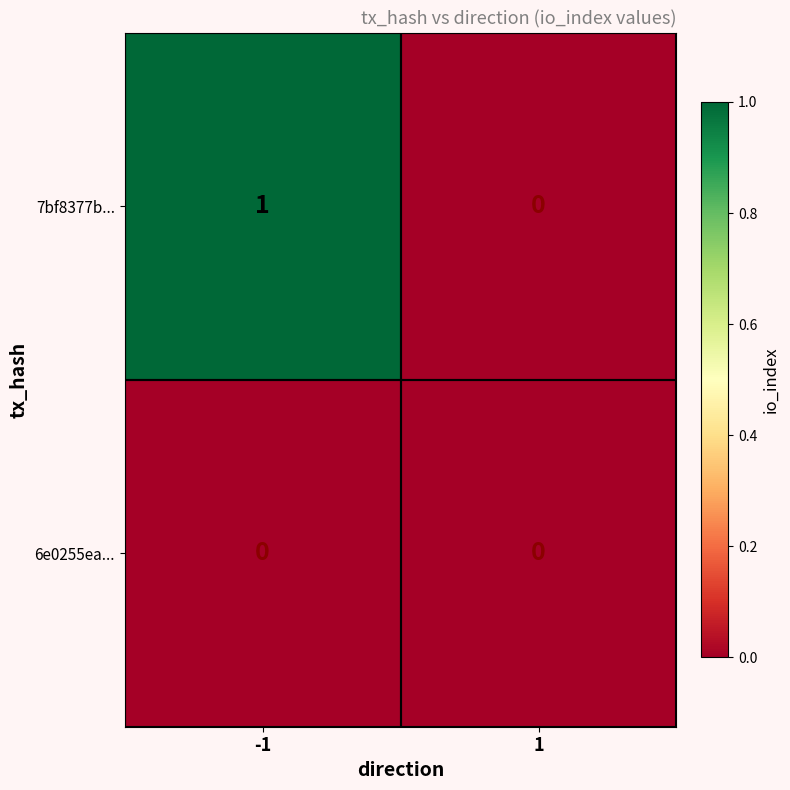

Which series changed the most between -1 and 1?

7bf8377b...